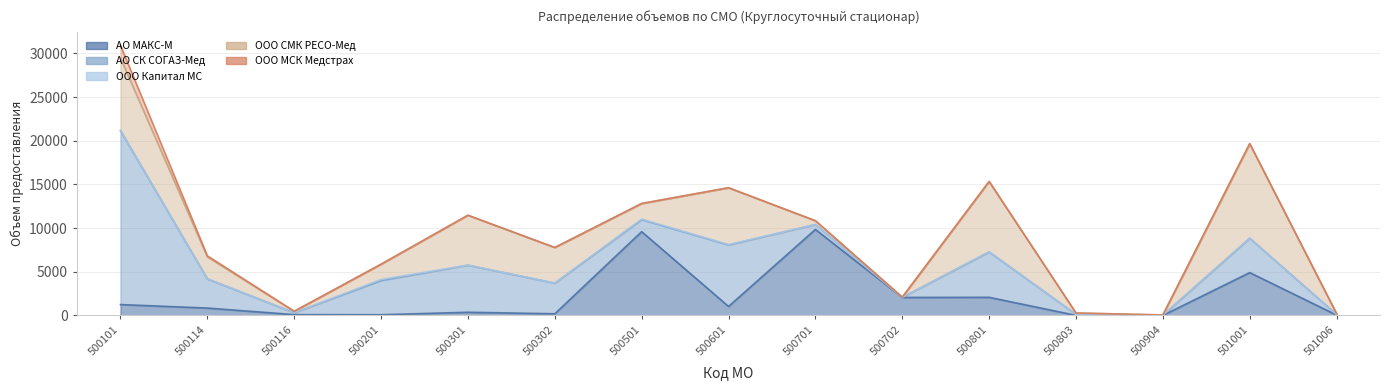

Which series has the widest spread of values?

АО СК СОГАЗ-Мед